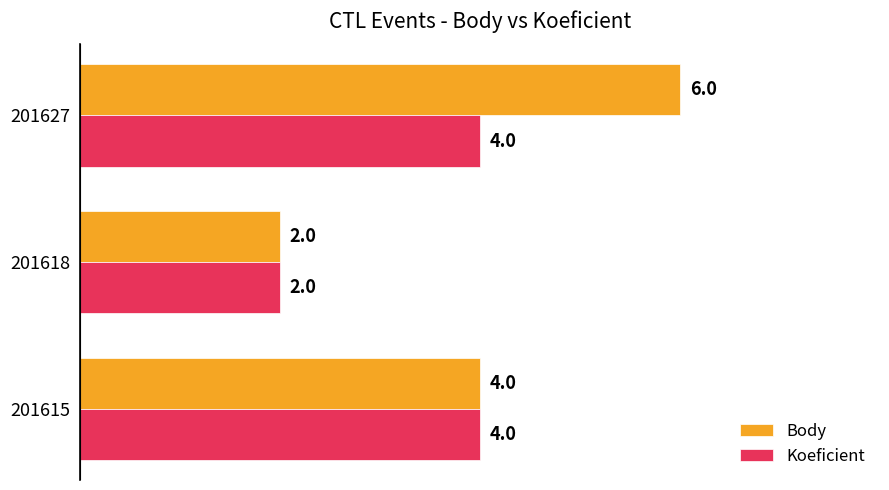

Count the Koeficient values in the range 2 to 4.

3